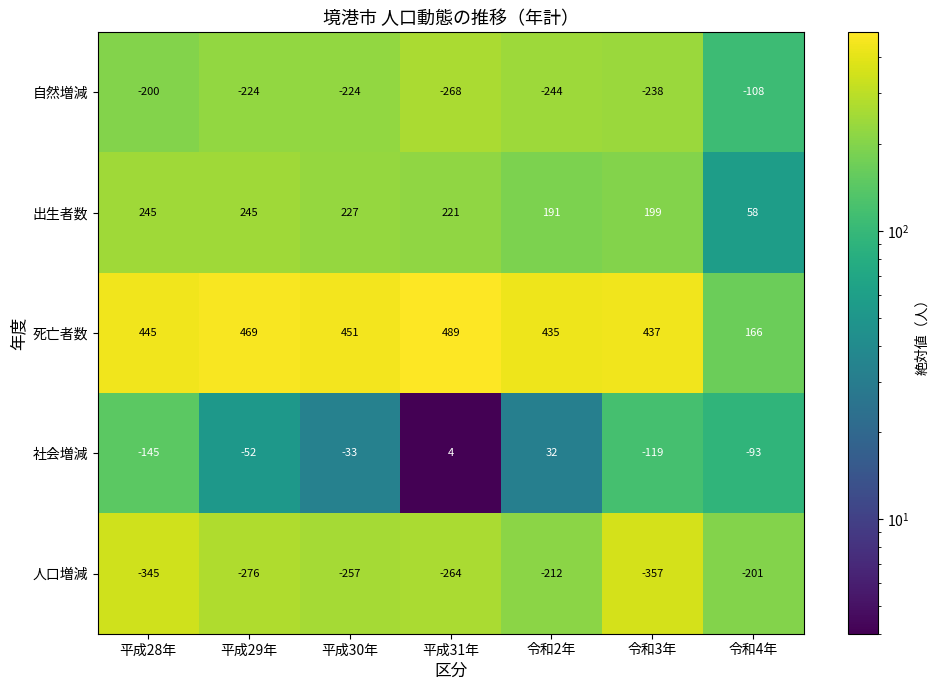

What is the sum of the 死亡者数 values at 令和2年 and 令和3年?

872